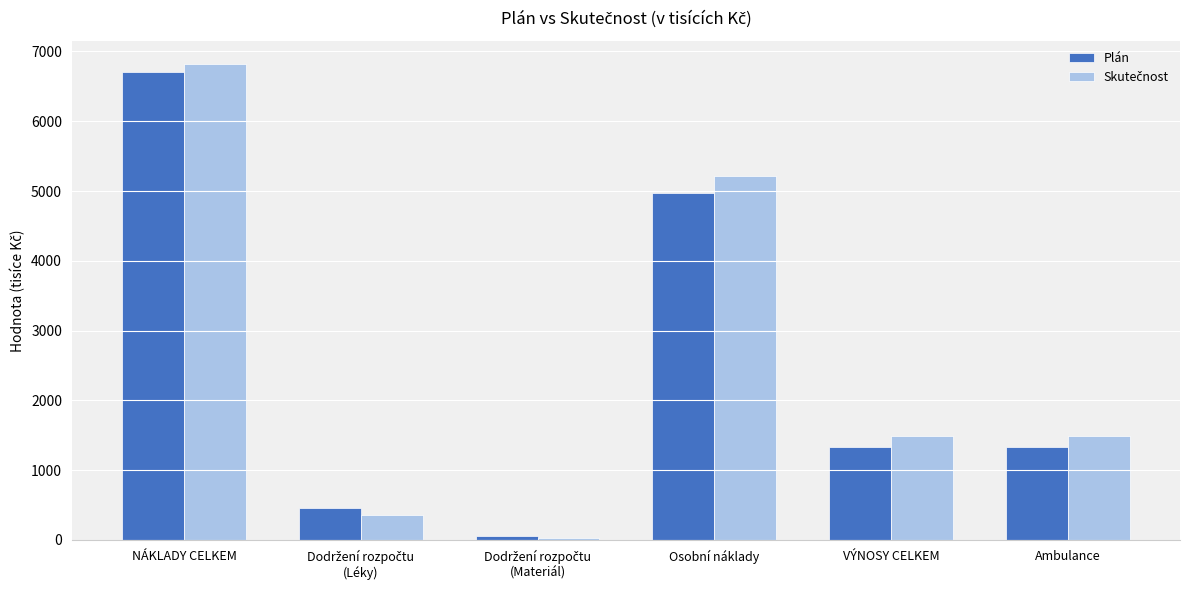

The value of Plán at Ambulance is 1334.9. True or false?

True